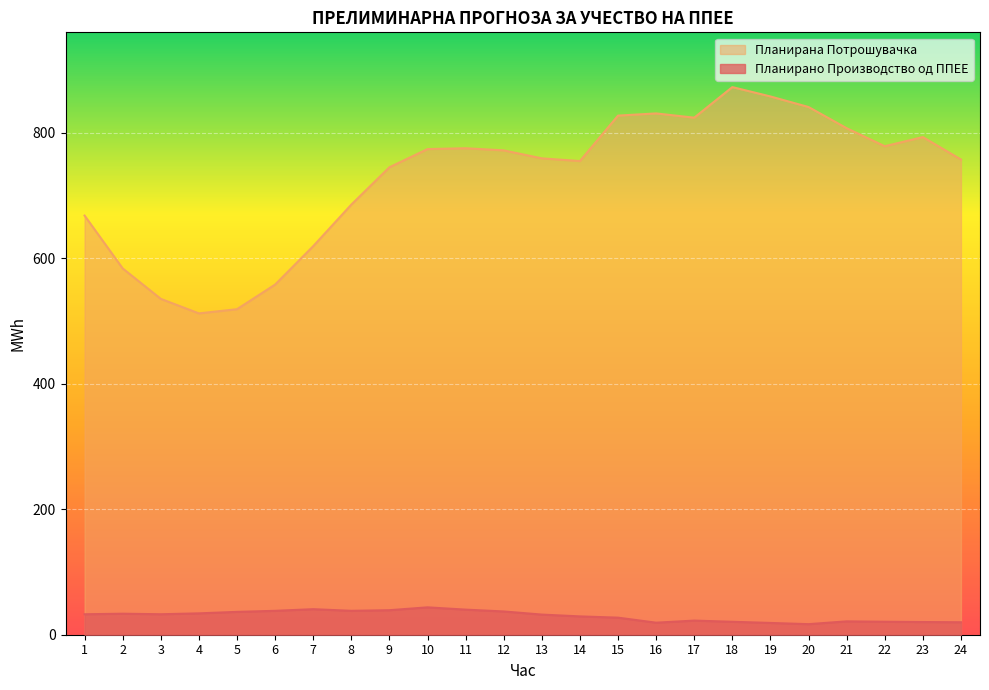

Reading left to right, extract all data points from this chart.

Планирано Производство од ППЕЕ: 32.6	33.5	32.6	34.1	36.4	38.1	40.7	38.1	39.1	43.7	40.0	37.1	32.1	29.2	27.2	19.2	22.5	20.6	18.8	16.8	21.3	20.7	20.2	19.9
Планирана Потрошувачка: 668.3	584.0	535.5	512.3	519.0	558.3	619.5	685.8	745.3	774.3	775.7	772.3	759.6	755.2	827.7	831.2	824.4	873.2	858.2	841.4	807.6	778.9	793.4	757.7